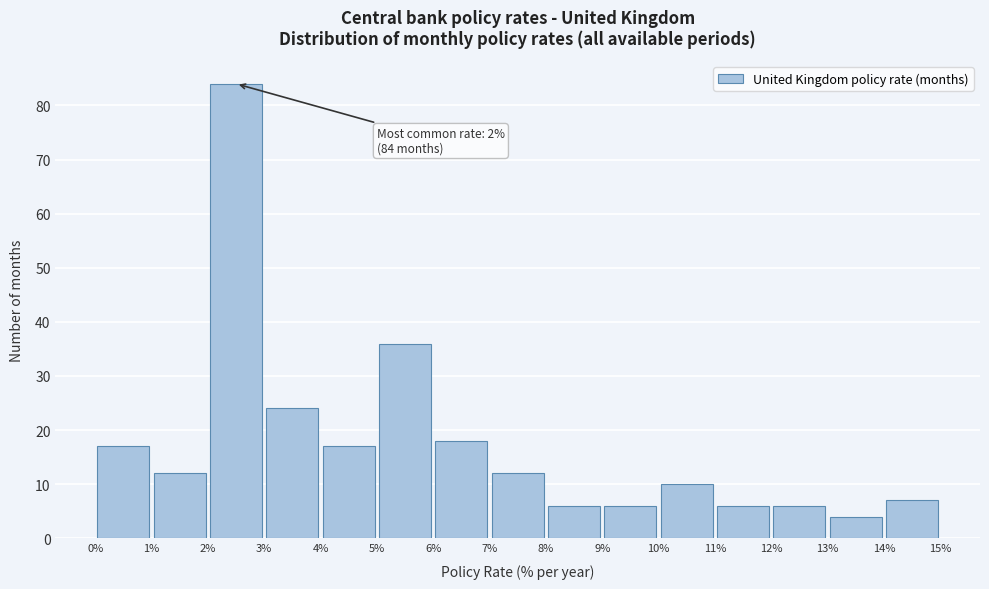

Over which range of the x-axis is the bar tallest?

2% to 3%